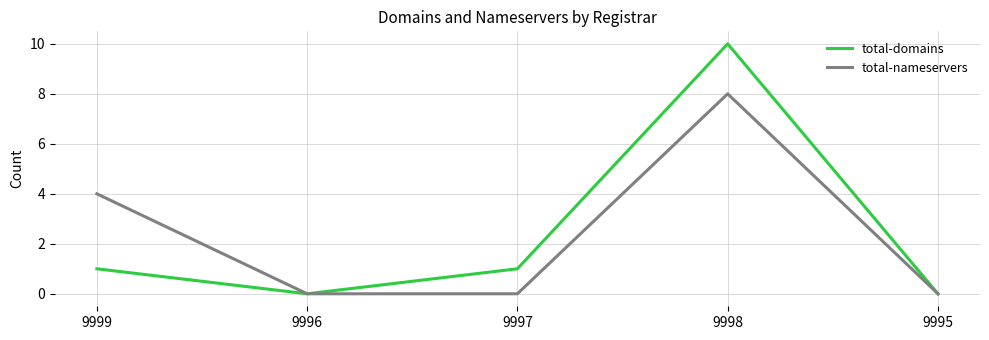

Is the value of total-nameservers at 9998 greater than the value of total-domains at 9997?

Yes